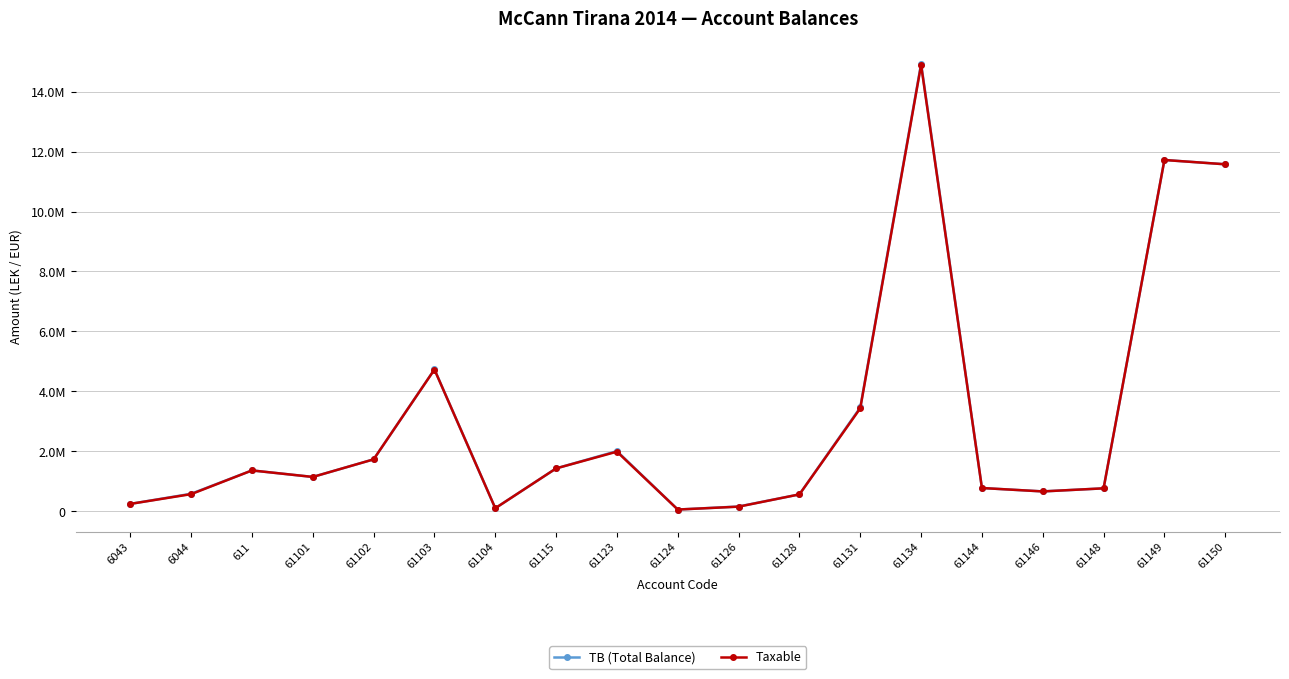

What is the difference between the maximum and minimum values in the TB (Total Balance) series?

14869345.6